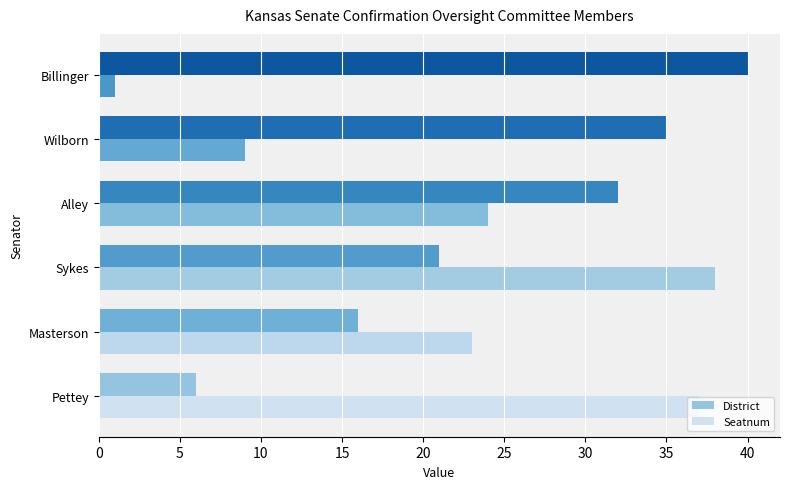

Which series changed the most between Pettey and Masterson?

Seatnum